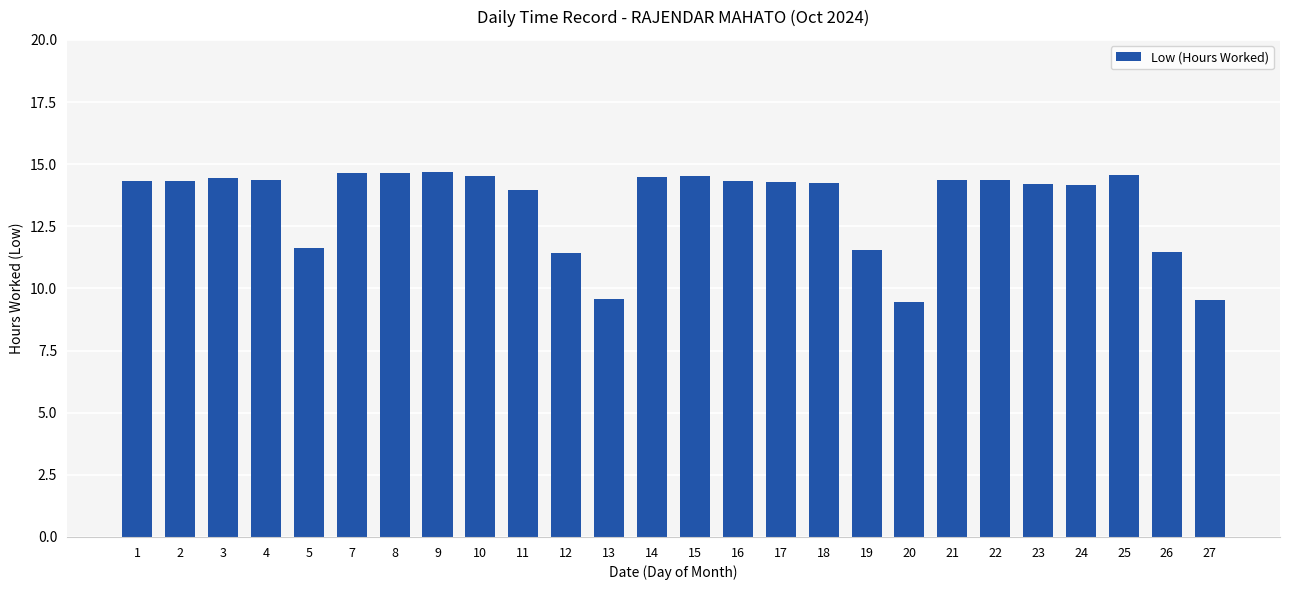

What is the ratio of the value at 21 to the value at 9?

1.0